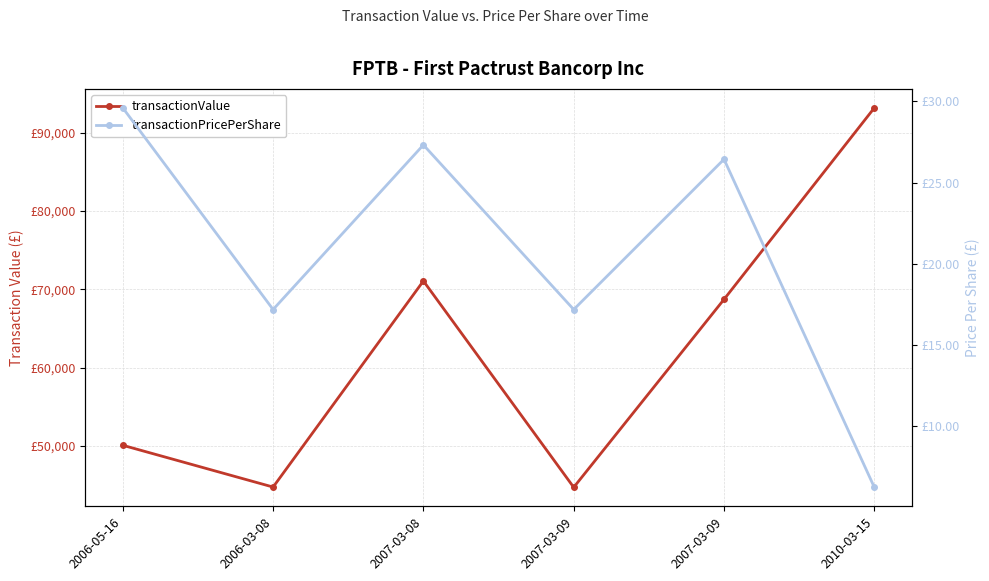

Reading right to left, transcribe all the data shown in this chart.

transactionValue: 93185.0	68716.0	44694.0	71065.0	44728.0	50066.0
transactionPricePerShare: 6.3	26.4	17.2	27.3	17.2	29.6